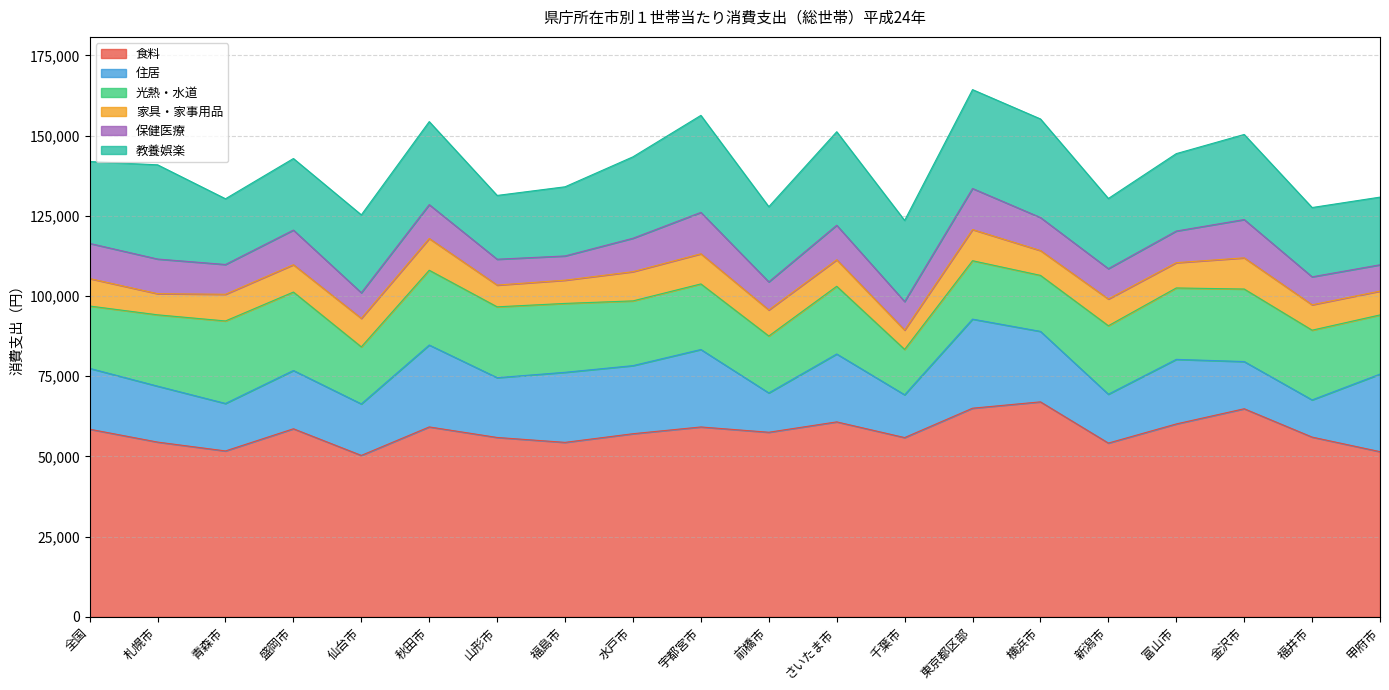

True or false: 保健医療 and 教養娯楽 cross at least once.

False